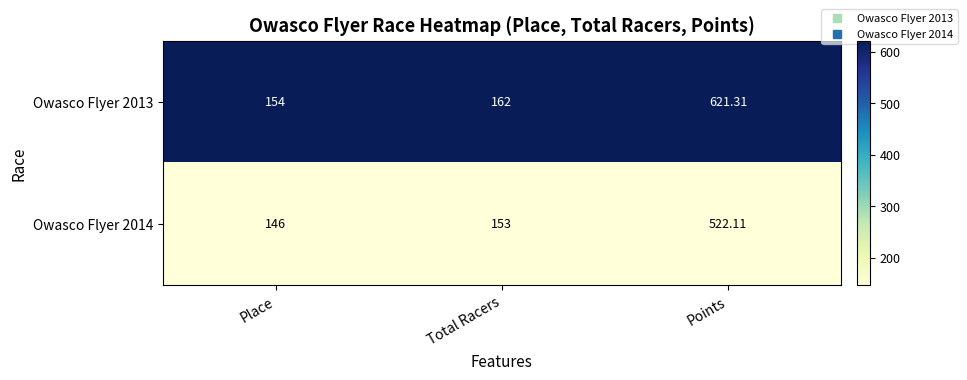

What is the total value across all series at Place?

300.0